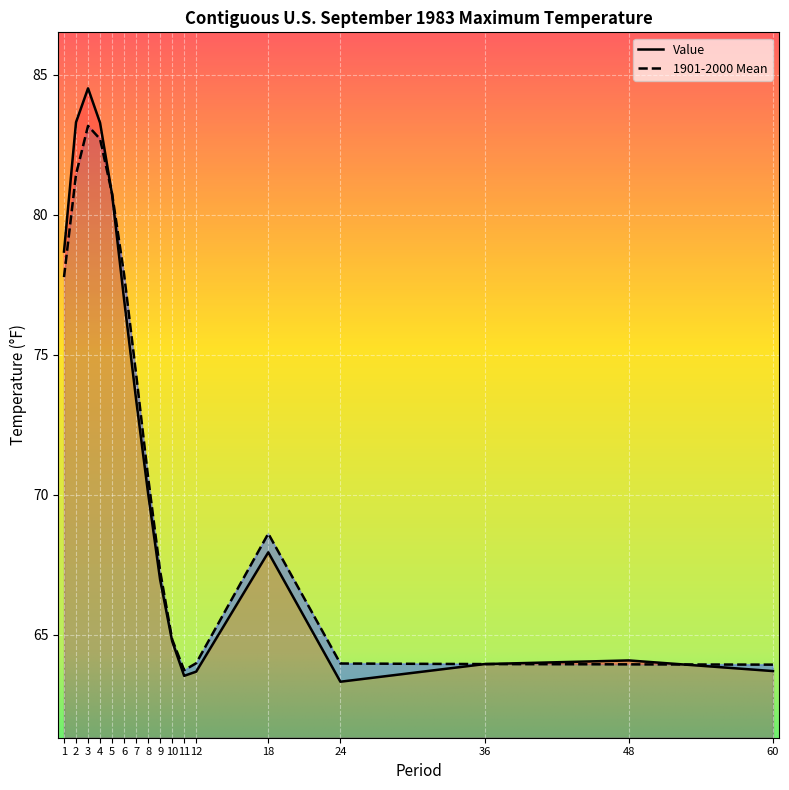

True or false: 1901-2000 Mean has more than 2 interior local peaks.

False